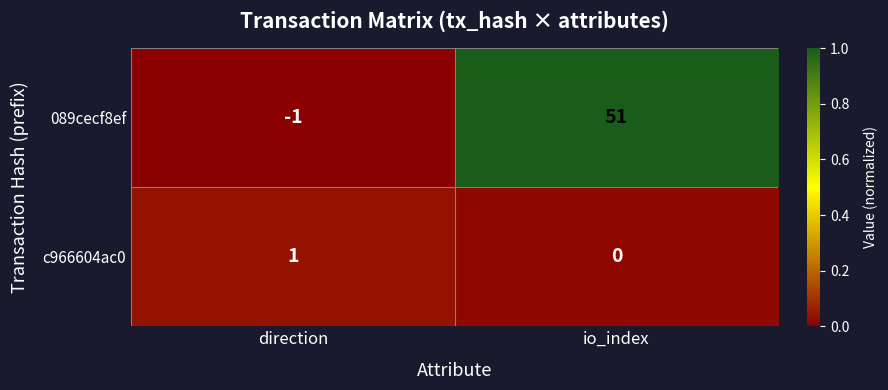

Which series has the largest total across all categories?

089cecf8ef